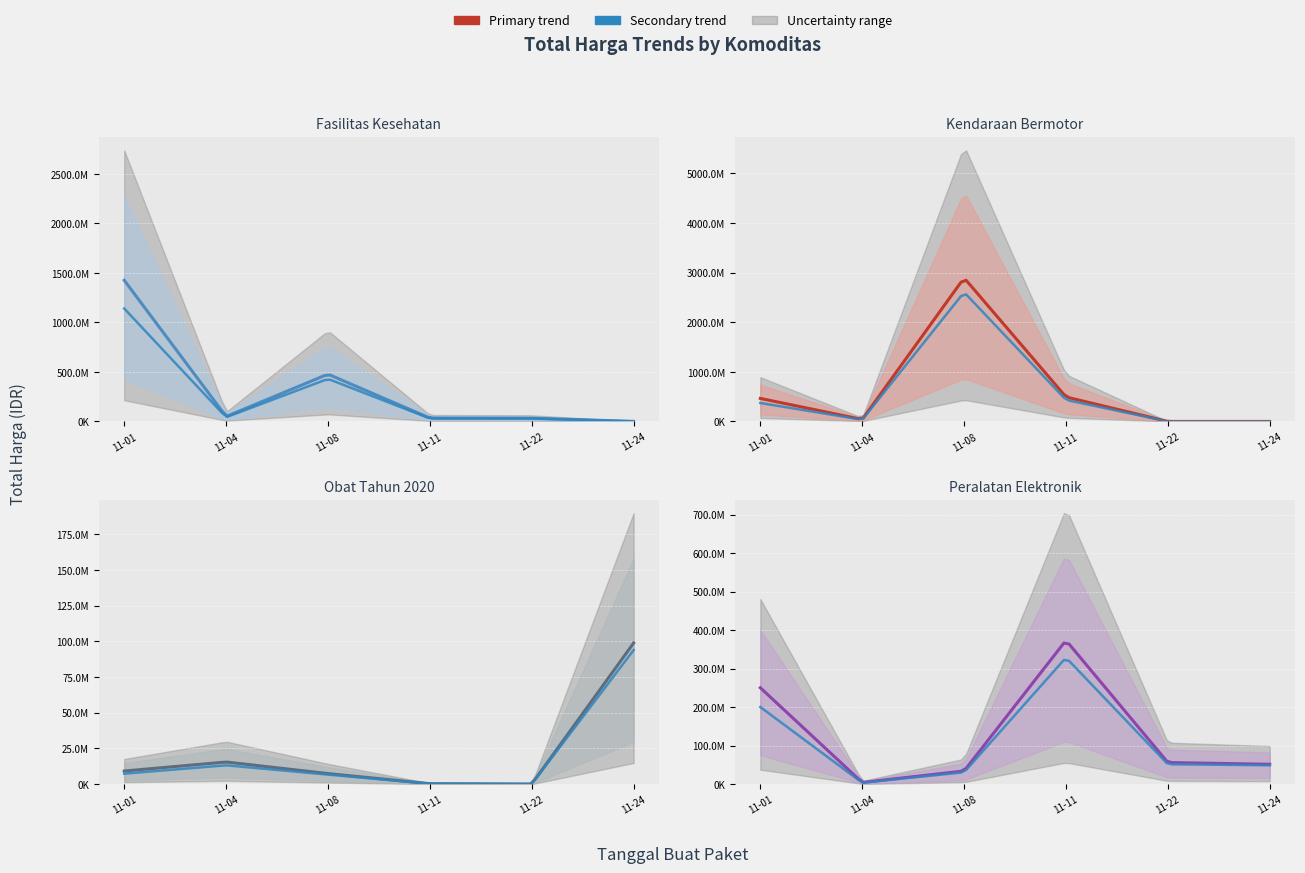

What is the difference between the Peralatan Elektronik values at 2021-11-08 and 2021-11-22?

21860800